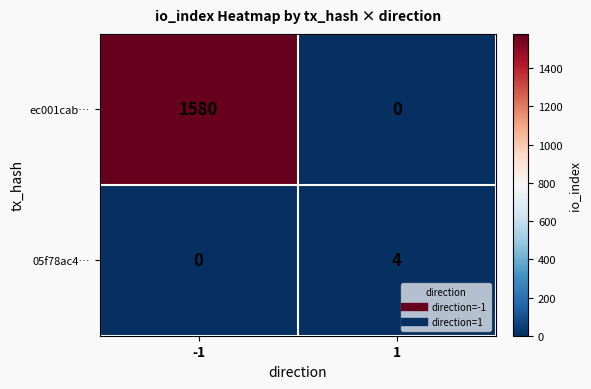

Reading left to right, what are all the values shown in this chart?

ec001cab…: 1580	0
05f78ac4…: 0	4